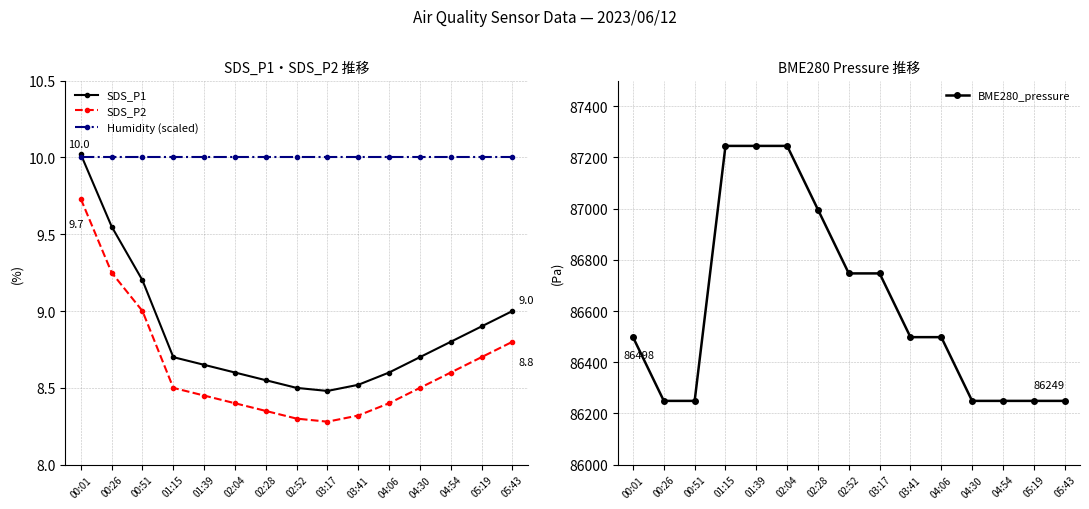

What is the difference between the second highest and second lowest values in the SDS_P2 series?

0.9